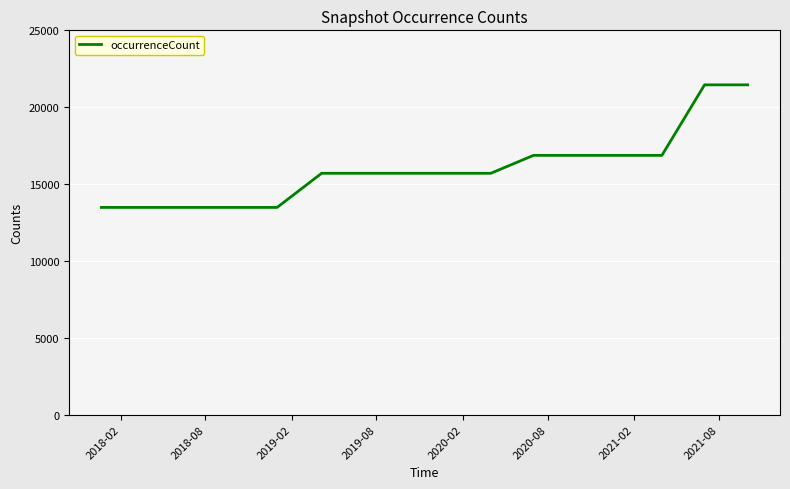

What is the greatest value displayed?

21454